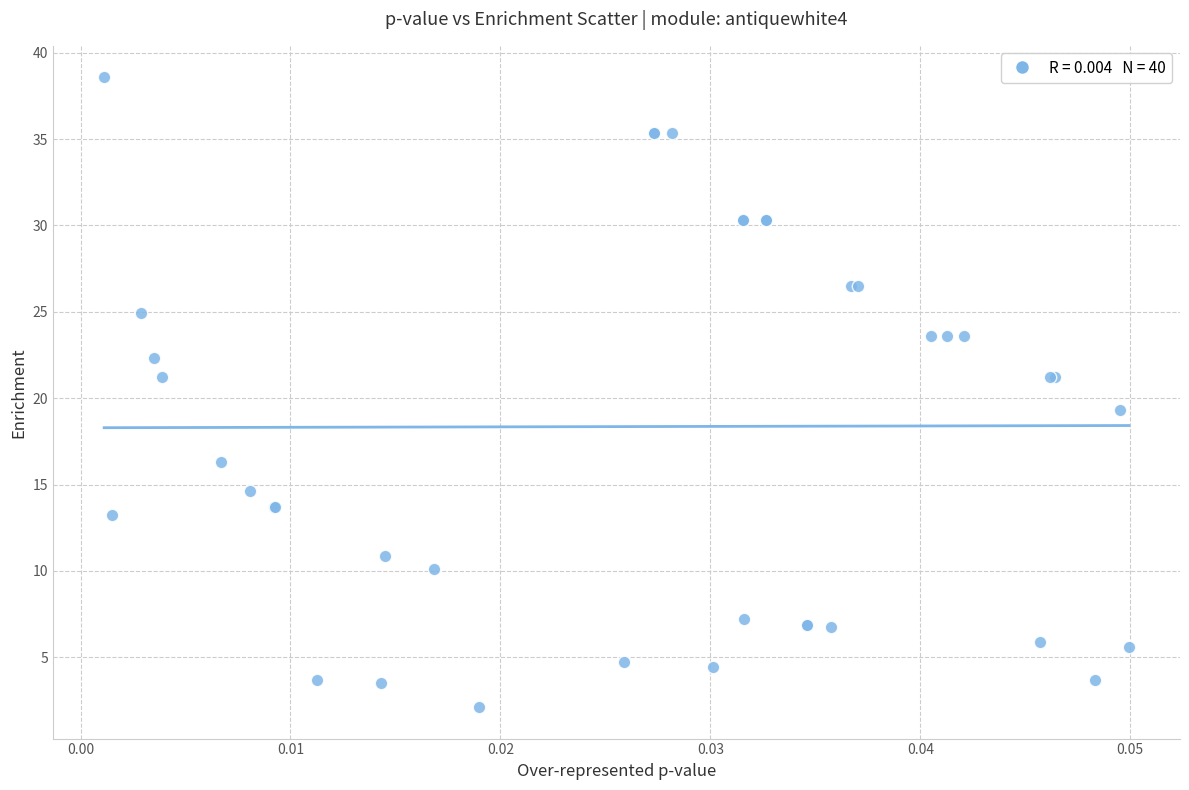

What Y value in the scatter plot is closest to 20?

19.3